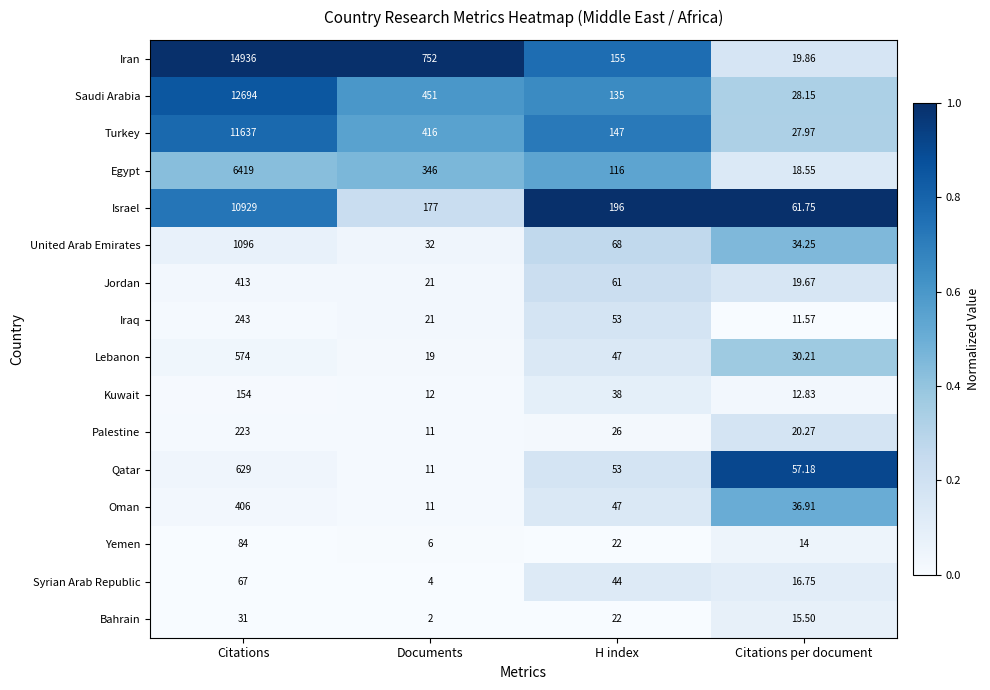

At which label does United Arab Emirates first exceed 68?

Citations